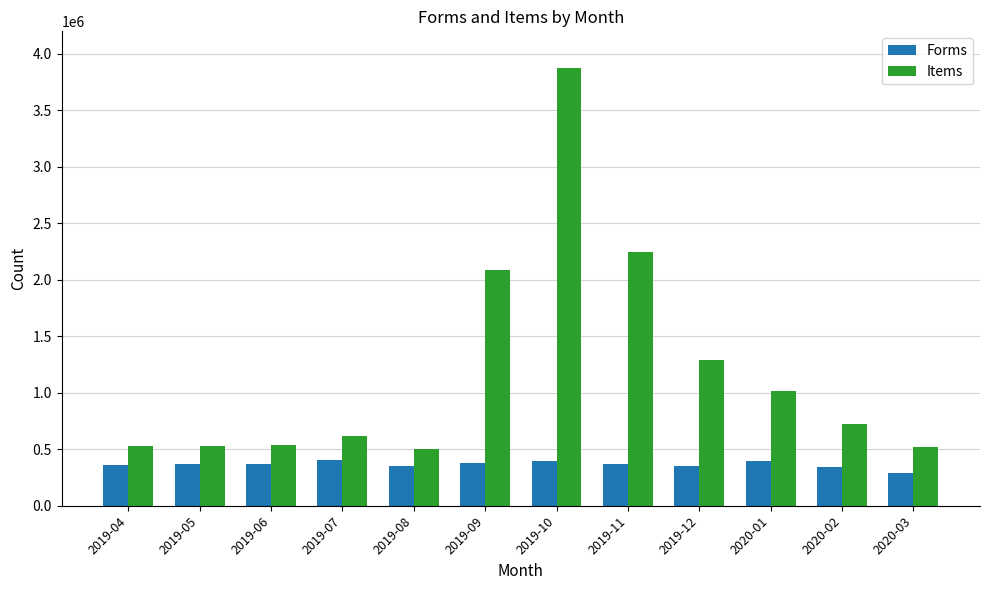

Which series has the largest range (max minus min)?

Items